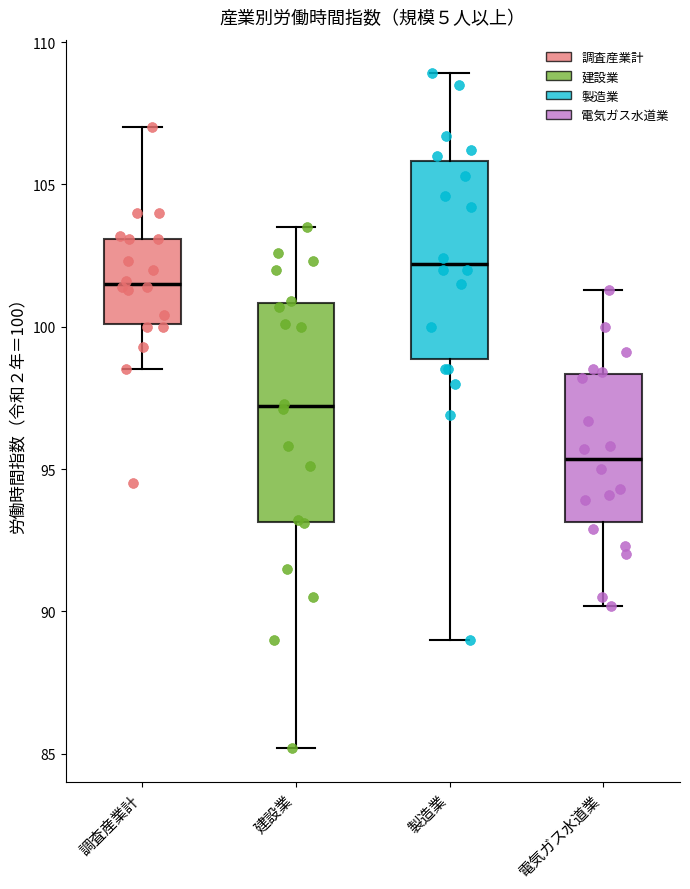

Which box has the lowest median line?

電気ガス水道業